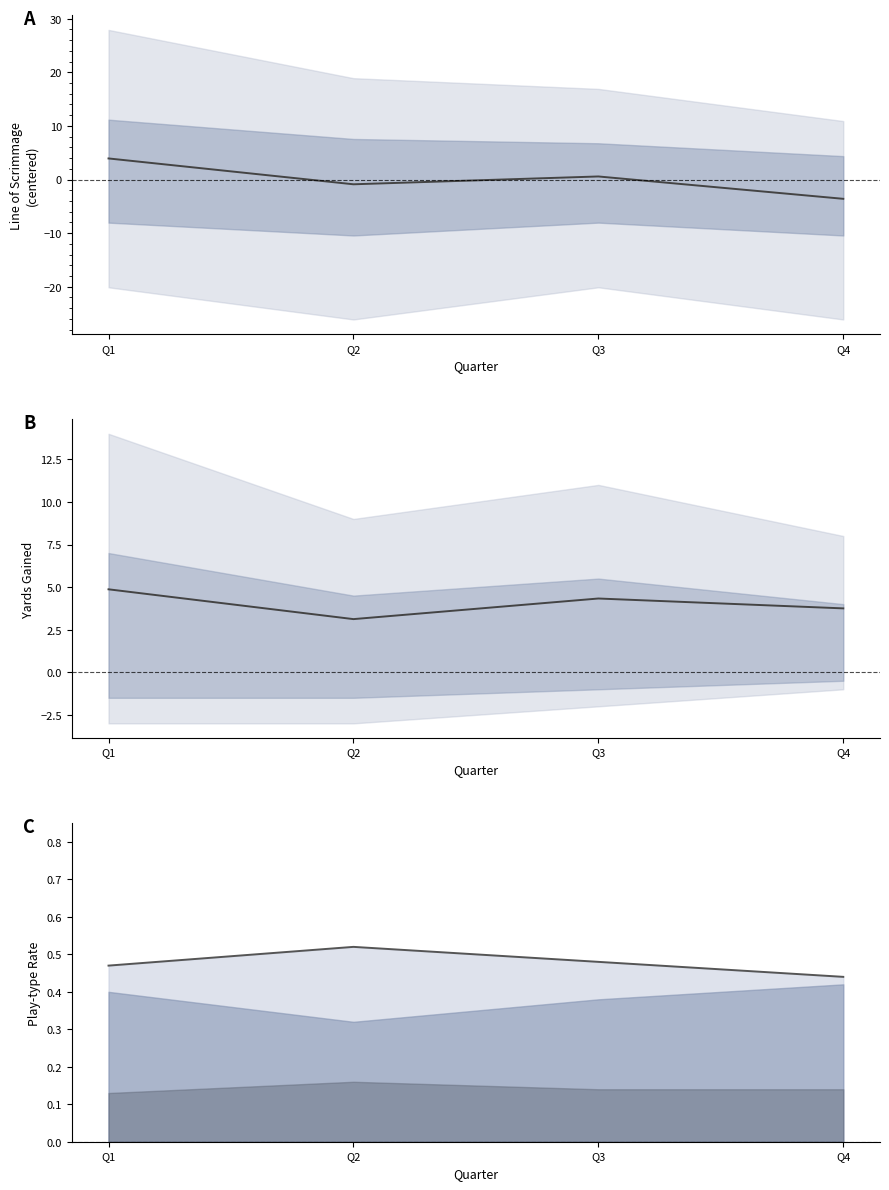

Which series has the largest total across all categories?

Mean yards